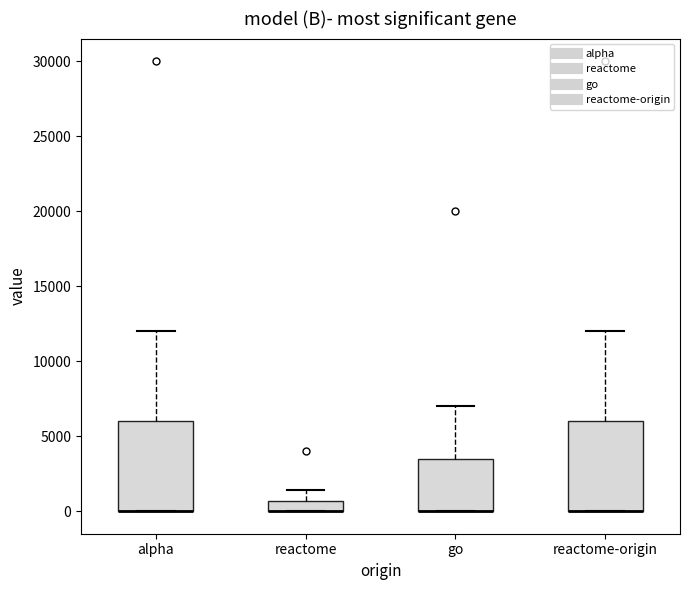

Where is the upper edge of the box for reactome on the y-axis? The values are not printed on the chart, so give them approximately, as read against the axis.

500